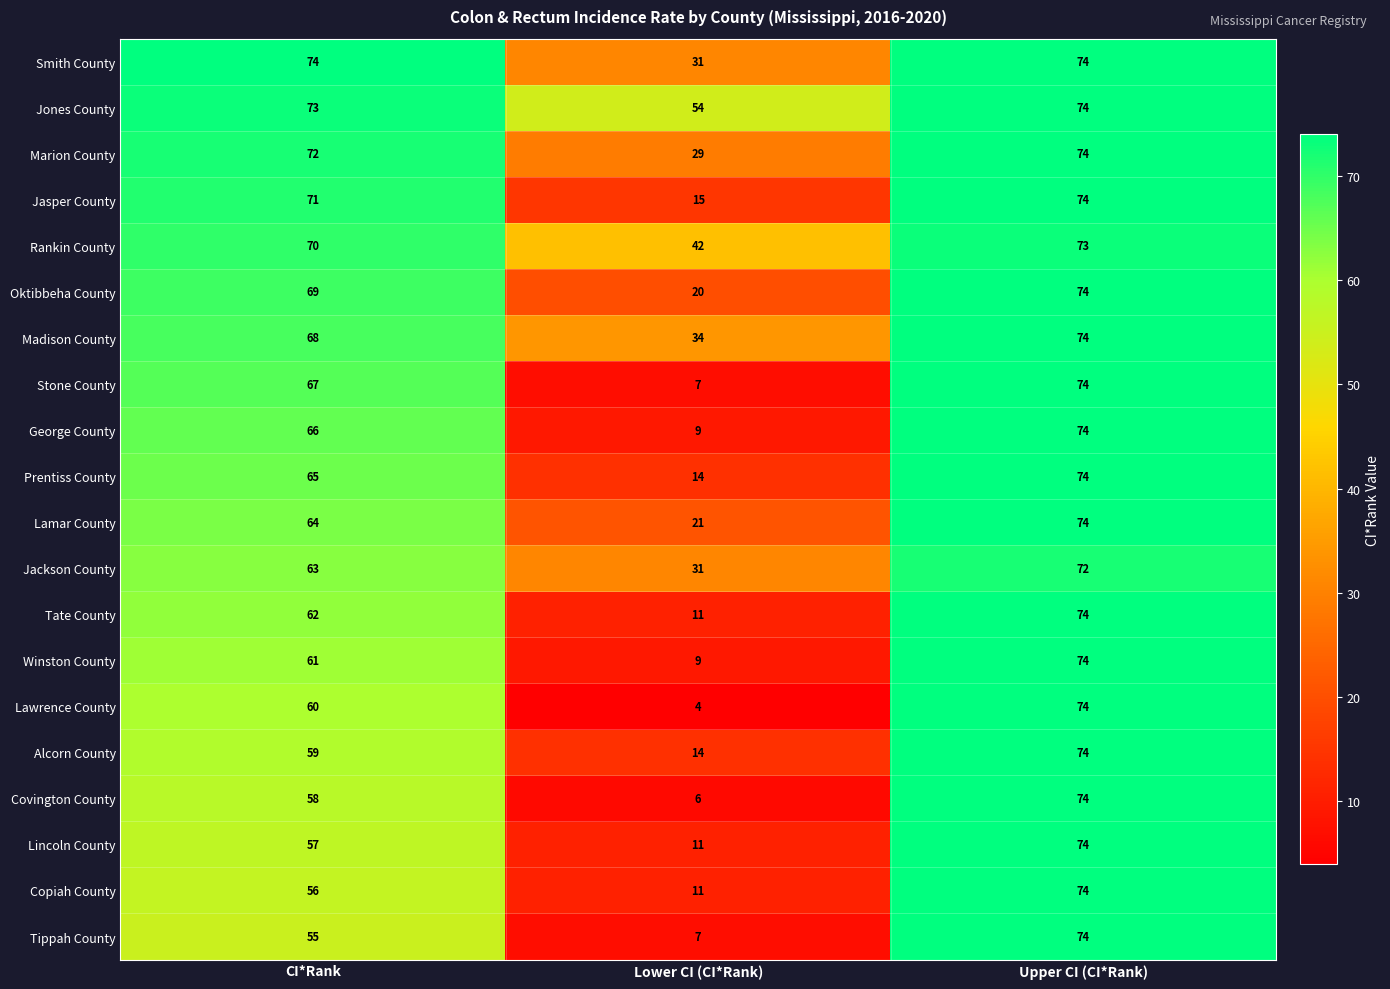

Which series has the largest range (max minus min)?

Lawrence County